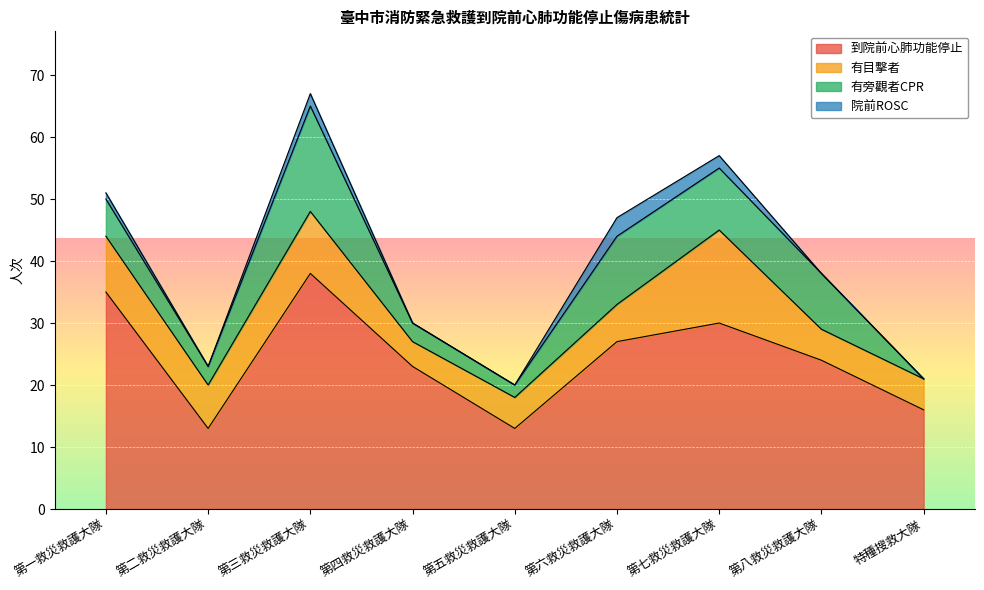

How many values in the 到院前心肺功能停止 series are below 24?

4